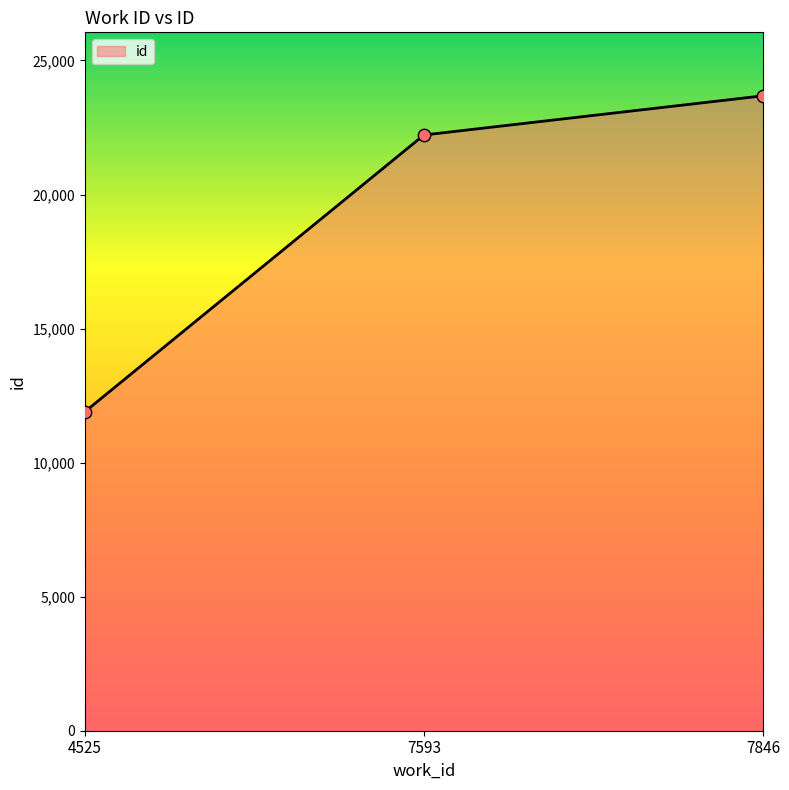

What is the ratio of the value at 4525 to the value at 7593?

0.5